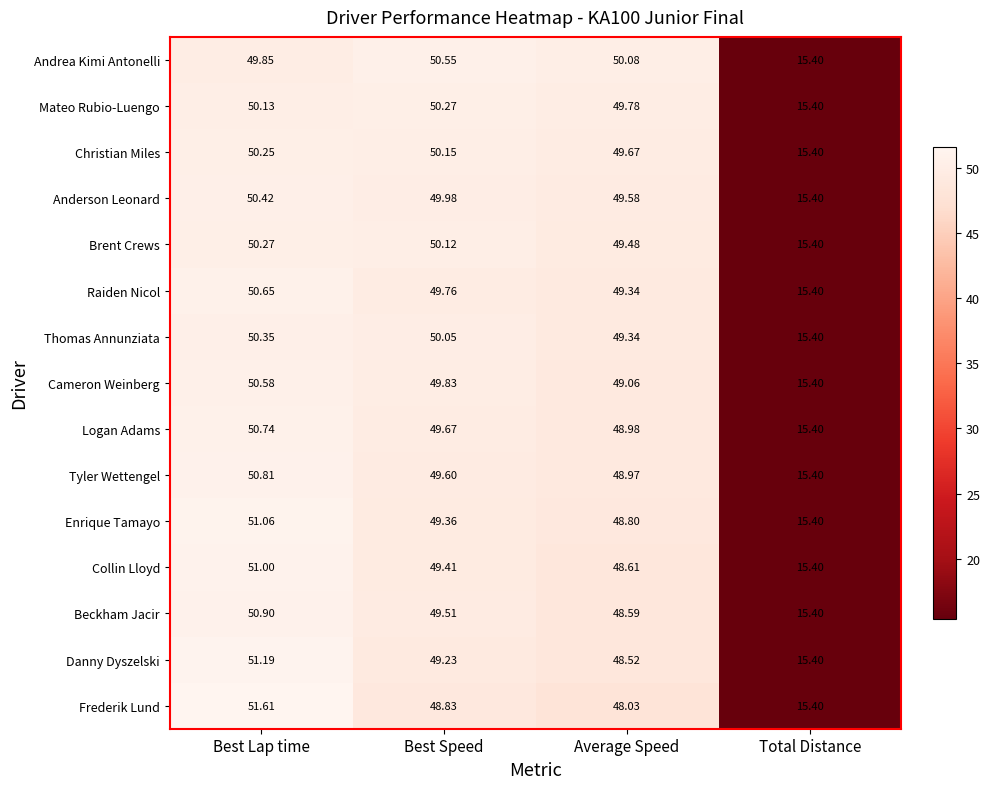

Rank the series at Best Lap time from lowest to highest value.

Andrea Kimi Antonelli, Mateo Rubio-Luengo, Christian Miles, Brent Crews, Thomas Annunziata, Anderson Leonard, Cameron Weinberg, Raiden Nicol, Logan Adams, Tyler Wettengel, Beckham Jacir, Collin Lloyd, Enrique Tamayo, Danny Dyszelski, Frederik Lund